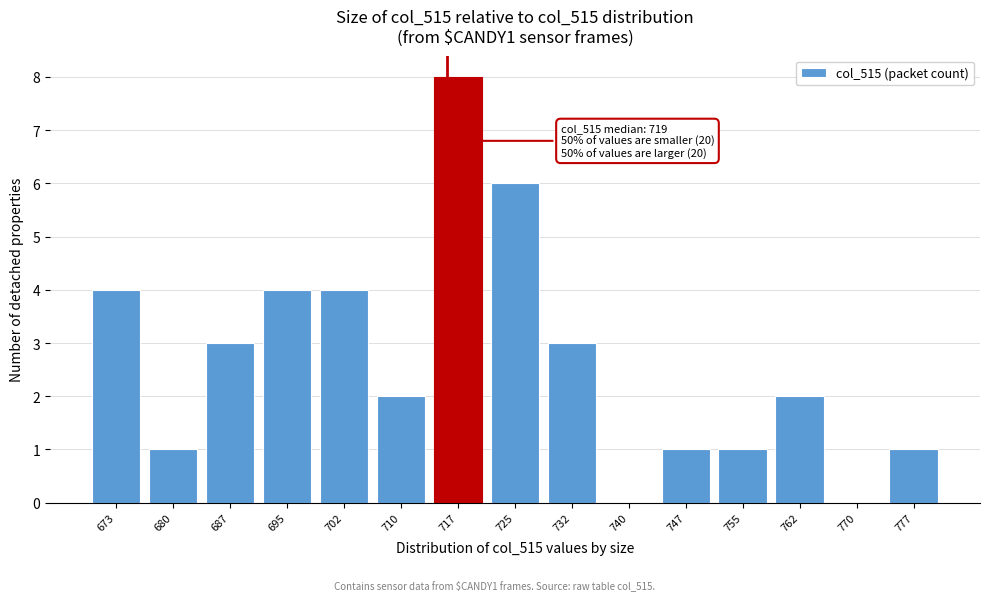

Reading left to right, what are all the values shown in this chart?

673=4	680=1	687=3	695=4	702=4	710=2	717=8	725=6	732=3	740=0	747=1	755=1	762=2	770=0	777=1